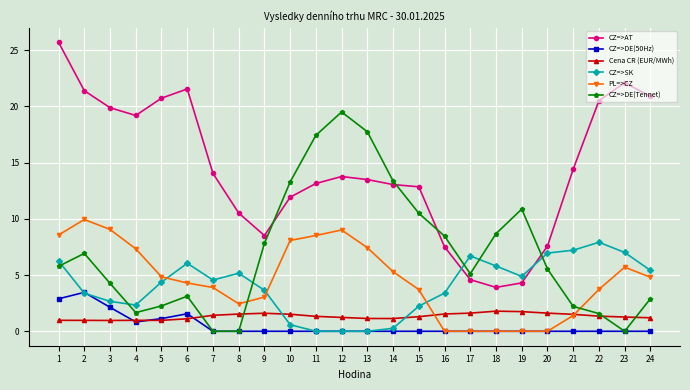

True or false: CZ=>SK has more than 2 points higher than both neighbors.

True